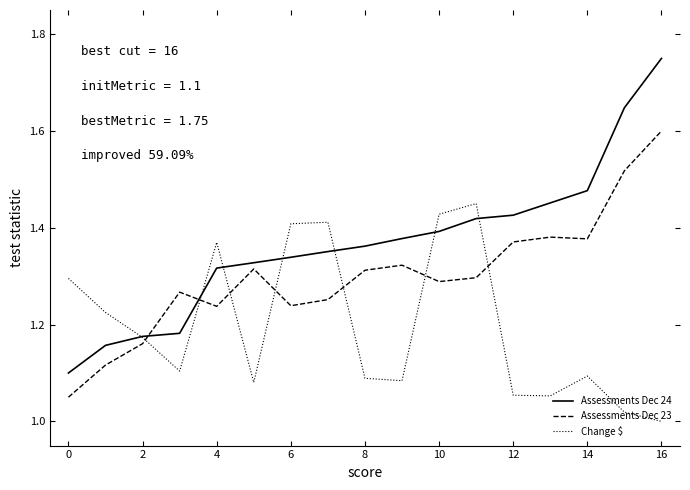

How many times do Assessments Dec 23 and Change $ cross each other?

7